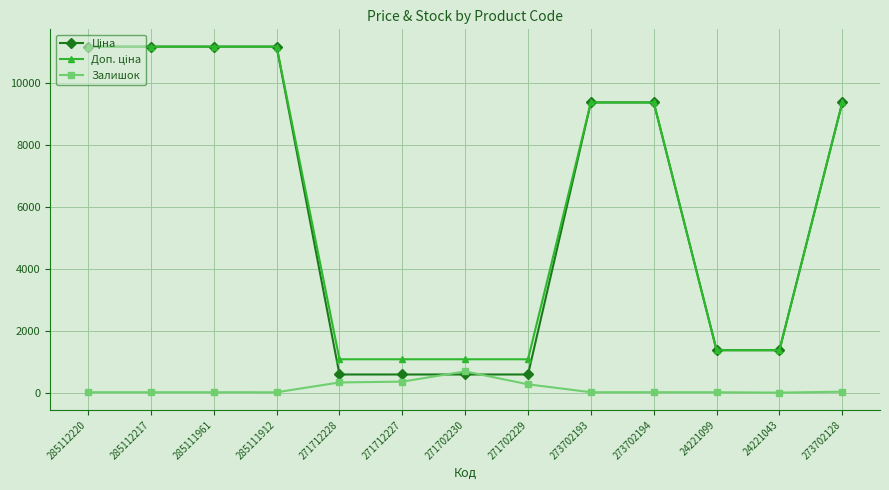

What is the total value across all series at 271702230?

2361.6